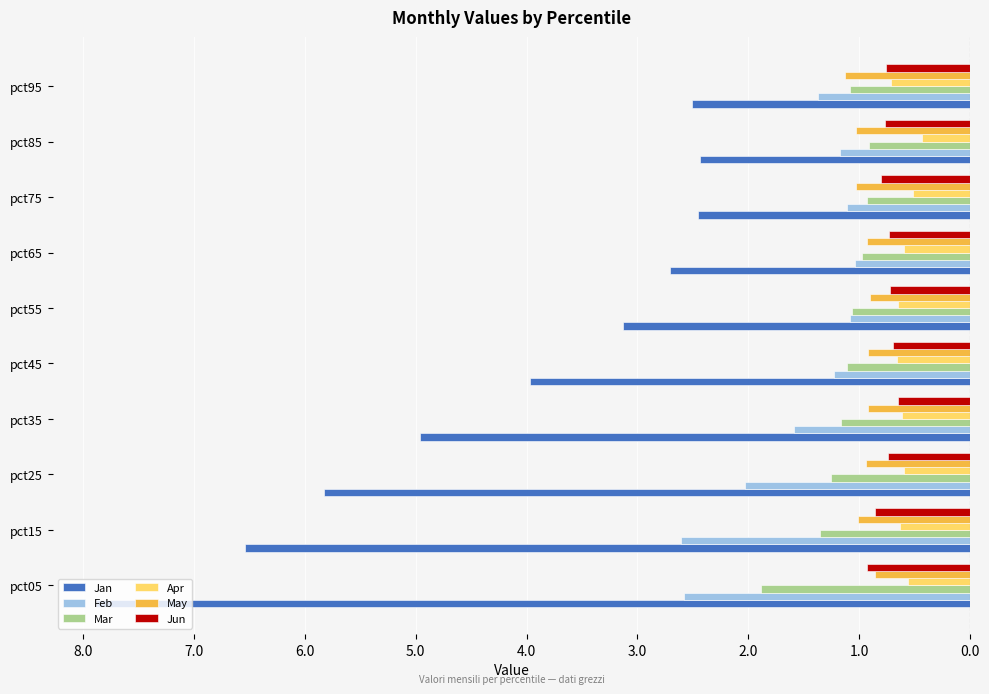

What are all the series names shown in the legend?

Jan, Feb, Mar, Apr, May, Jun